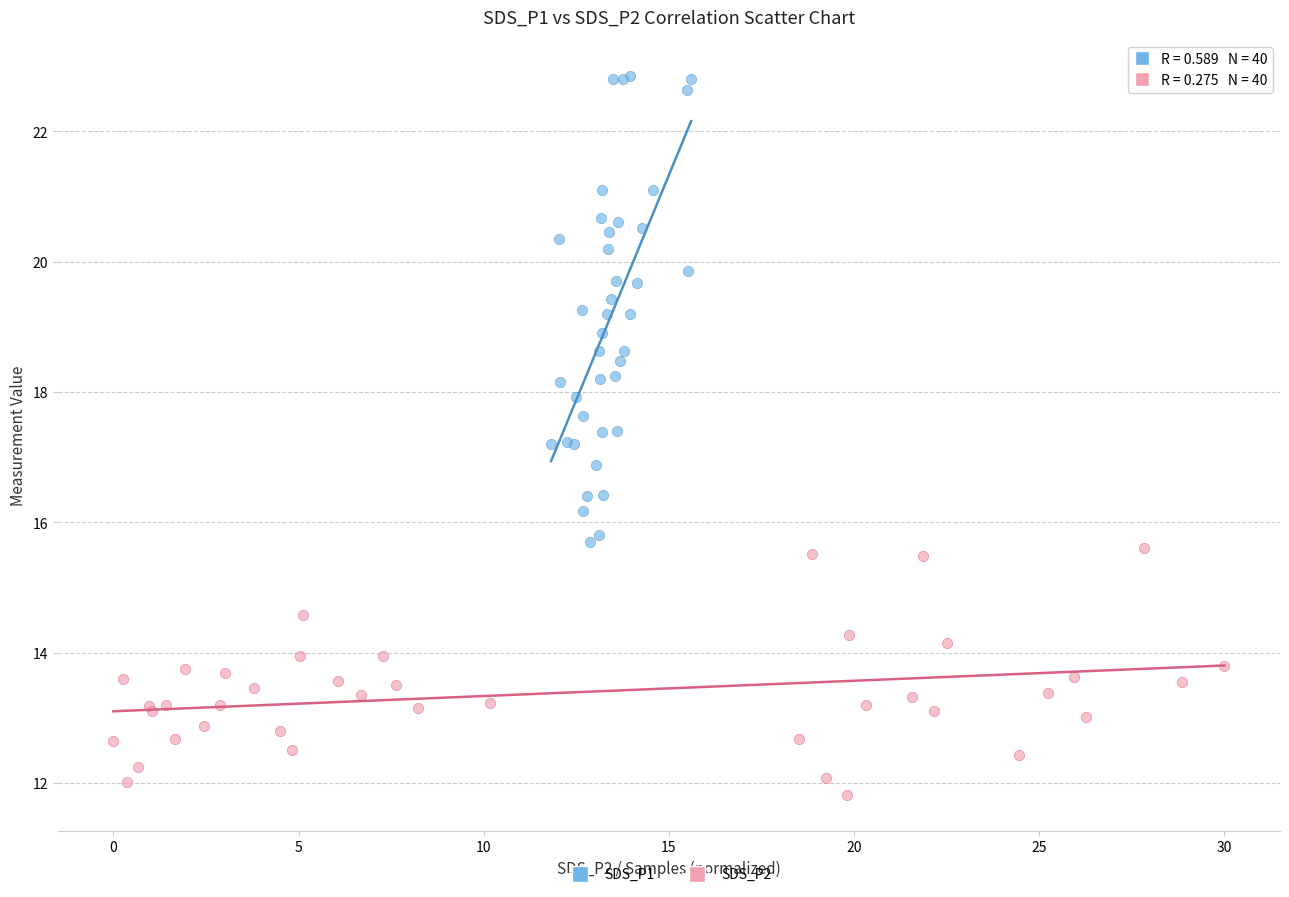

Which series reaches the minimum Y coordinate?

SDS_P2